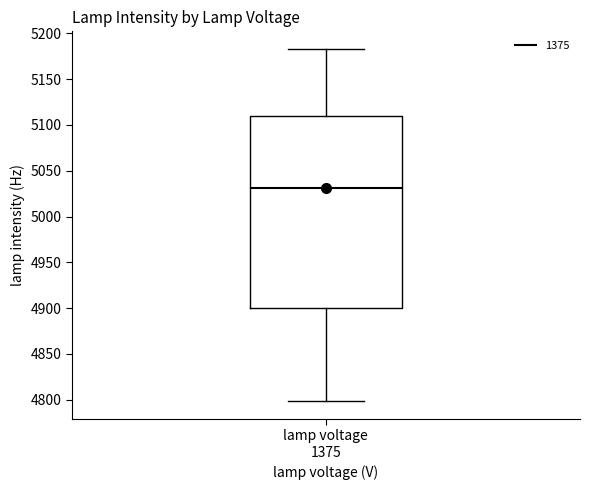

Where does the upper whisker of the box for lamp voltage 1375 end on the y-axis? The values are not printed on the chart, so give them approximately, as read against the axis.

5185